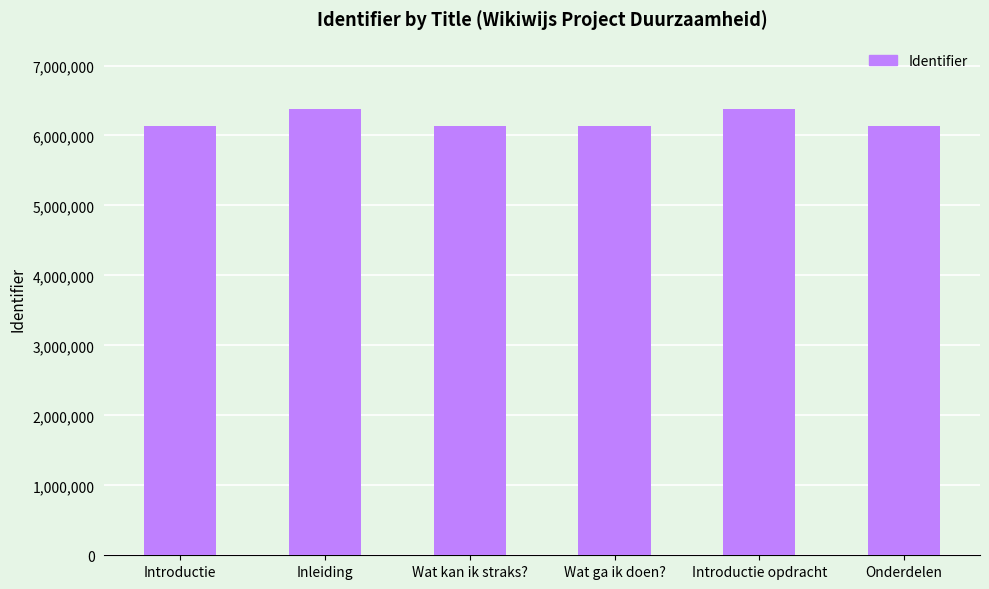

What value does the data have at Introductie opdracht?

6384050